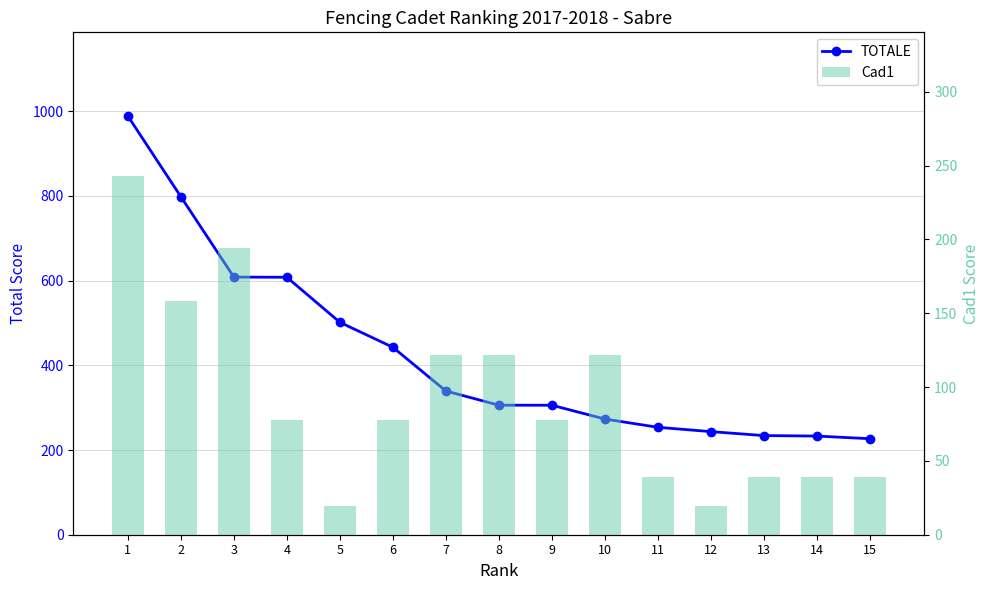

Reading right to left, transcribe all the data shown in this chart.

TOTALE: 226.7	233.0	234.1	243.5	253.7	273.2	305.8	305.9	339.4	442.6	501.5	607.9	608.3	798.1	988.5
Cad1: 38.9	38.9	38.9	19.5	38.9	121.5	77.8	121.5	121.5	77.8	19.5	77.8	194.4	157.9	243.0